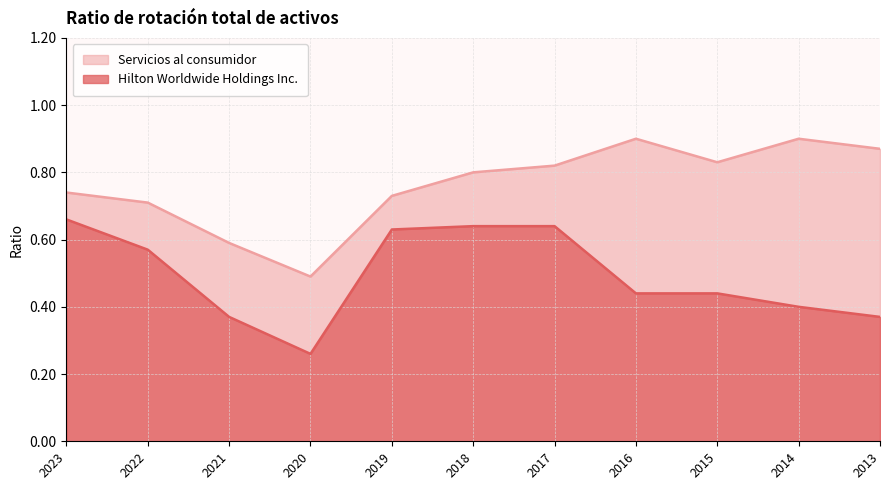

True or false: Servicios al consumidor and Hilton Worldwide Holdings Inc. cross at least once.

False